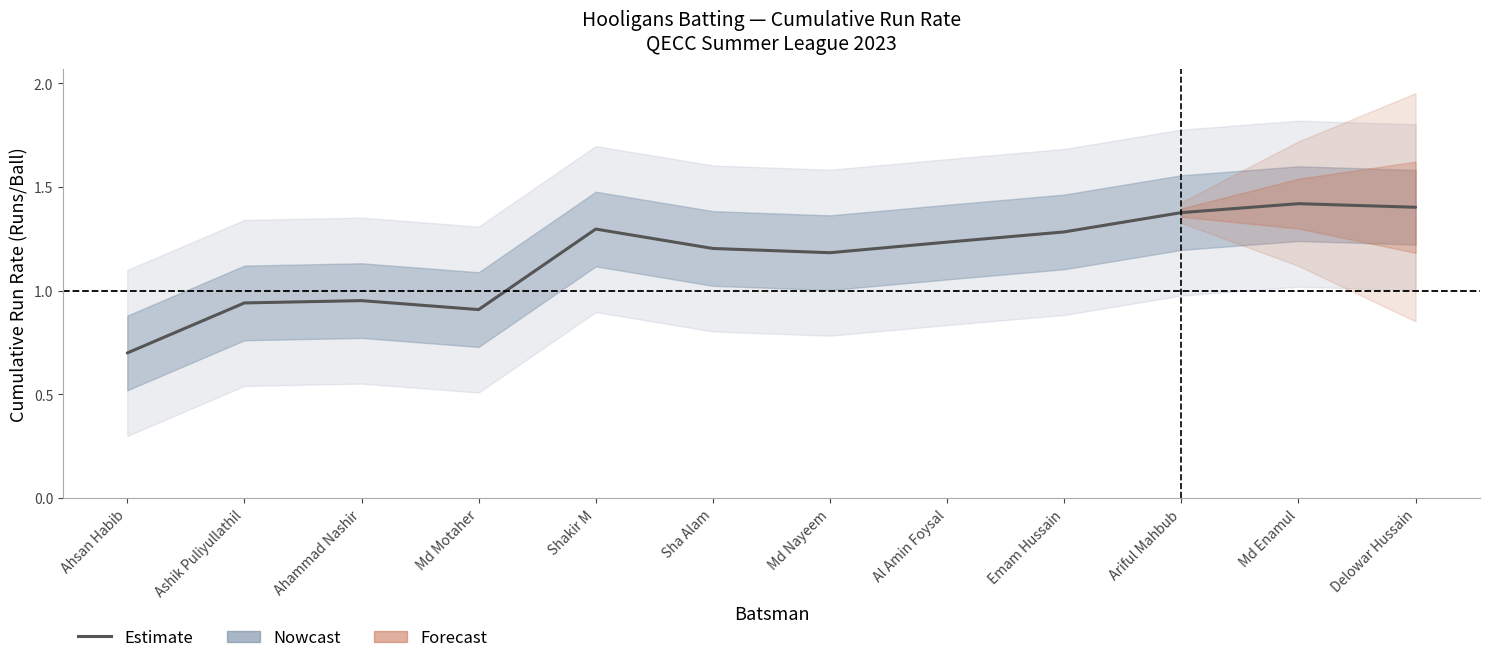

Does the chart display data point markers on the line(s)?

No